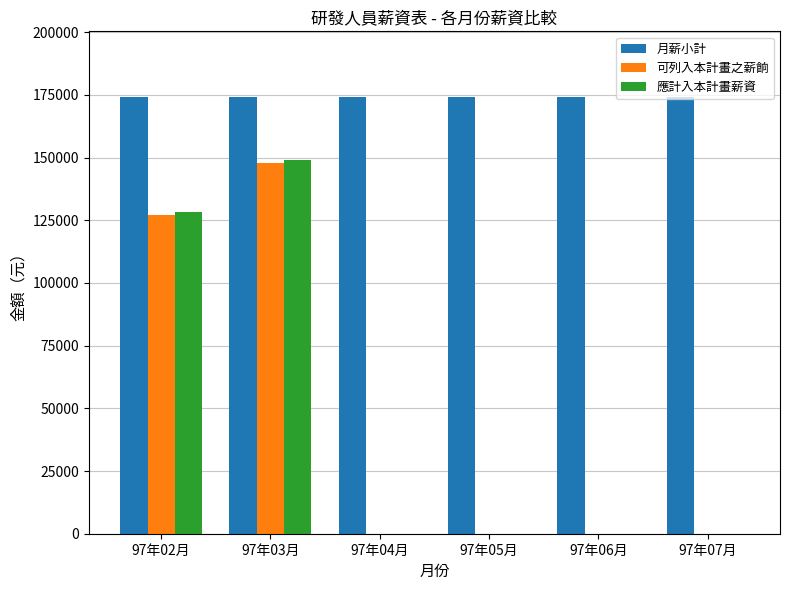

Does the chart contain stacked bars?

No